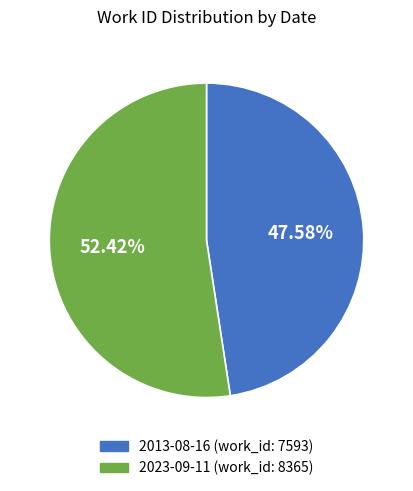

To the nearest percent, what is the average slice percentage?

50%